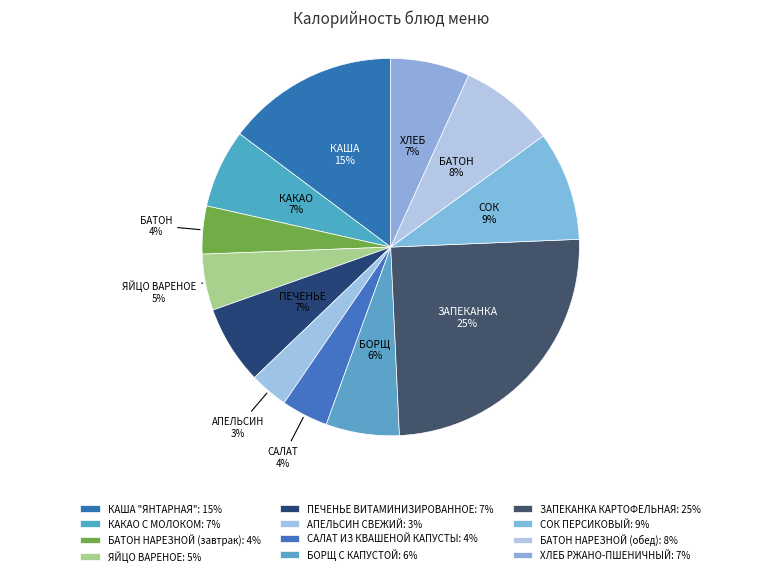

How many slices are in this pie chart?

12